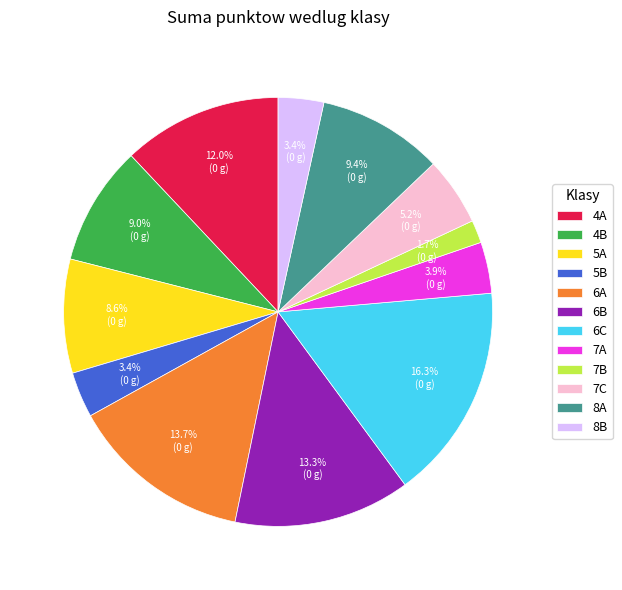

Between 7B and 6B, which is larger?

6B